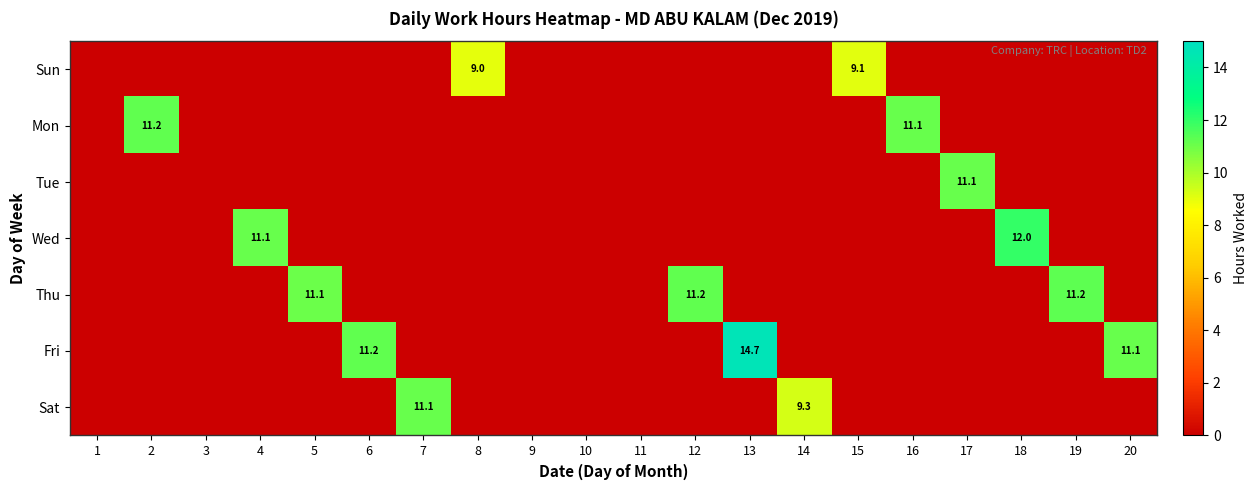

List the series in order of their peak value, highest first.

Fri, Wed, Thu, Mon, Tue, Sat, Sun